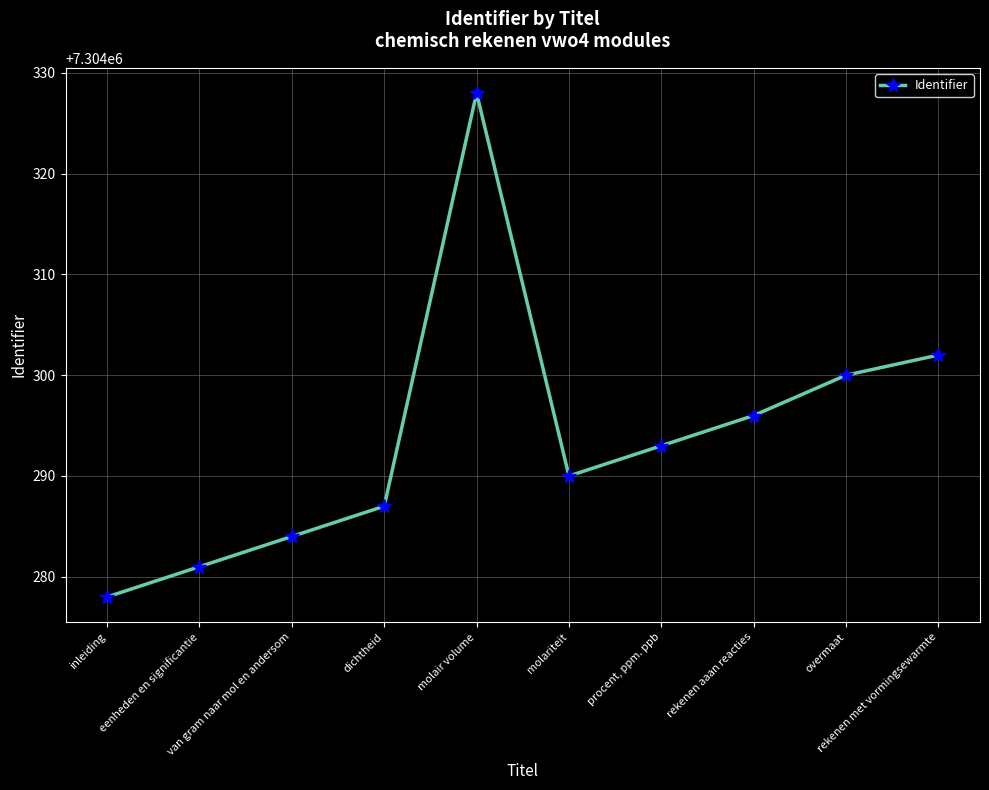

What is the difference between the maximum and minimum values?

50